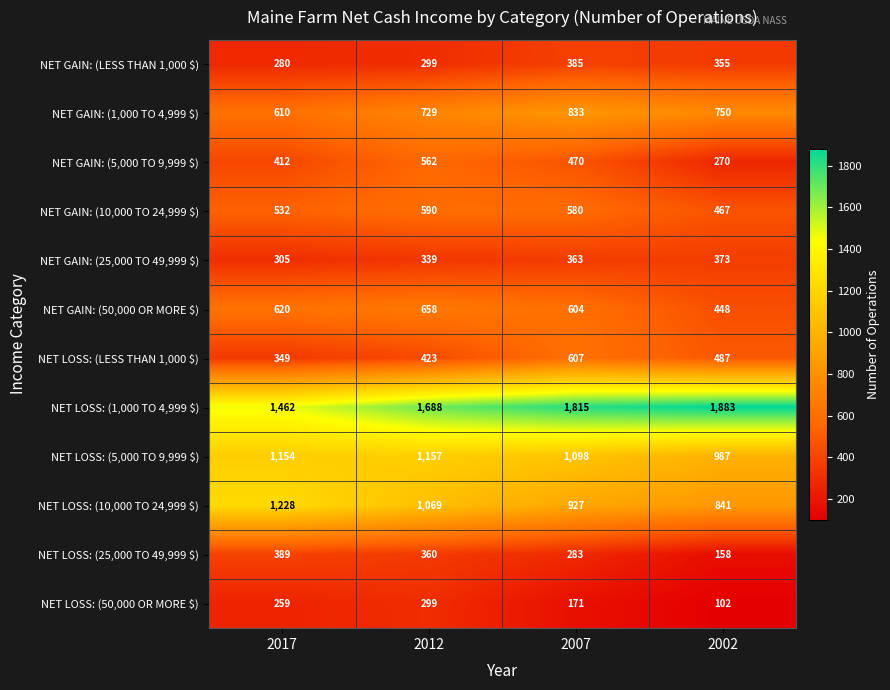

What is the sum of all NET LOSS: (LESS THAN 1,000 $) values?

1866